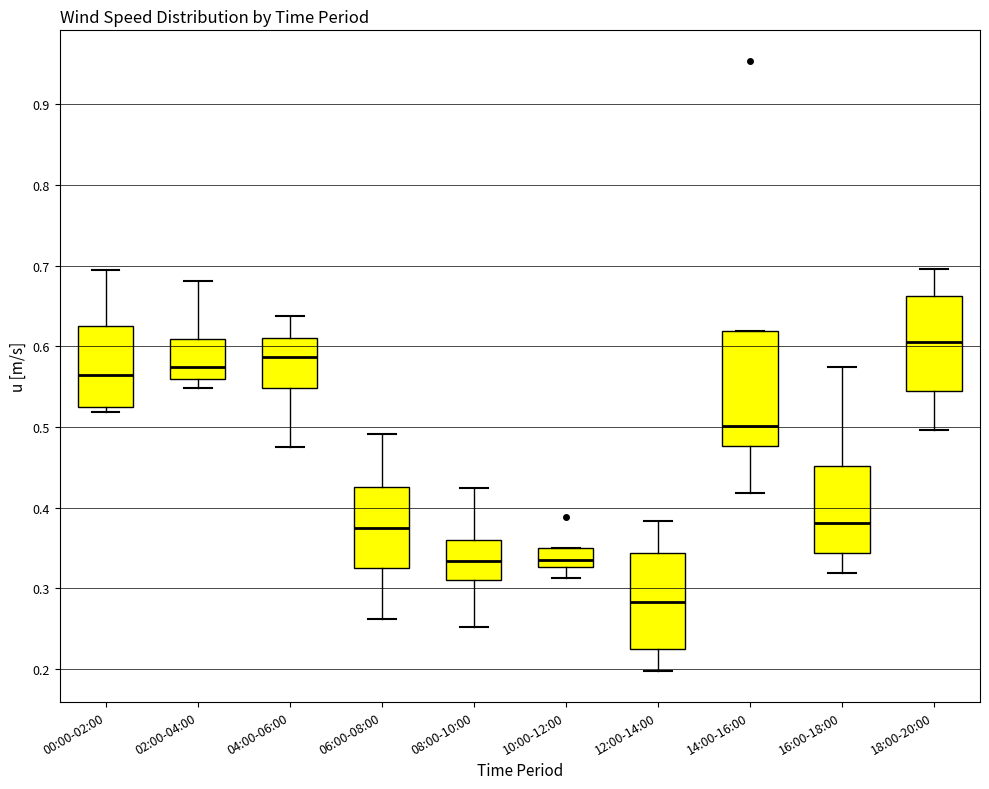

Reading left to right, read every box against the y-axis: the position of its median line, the range the box covers, and the ends of its whiskers. The values are not printed on the chart, so give them approximately, as read against the axis.

00:00-02:00: median 0.56, box 0.52 to 0.62, whiskers 0.52 (just below the box's lower edge) to 0.70
02:00-04:00: median 0.57, box 0.56 to 0.61, whiskers 0.55 to 0.68
04:00-06:00: median 0.59, box 0.55 to 0.61, whiskers 0.47 to 0.64
06:00-08:00: median 0.37, box 0.33 to 0.43, whiskers 0.26 to 0.49
08:00-10:00: median 0.33, box 0.31 to 0.36, whiskers 0.25 to 0.42
10:00-12:00: median 0.34, box 0.33 to 0.35, whiskers 0.31 to 0.35
12:00-14:00: median 0.28, box 0.22 to 0.34, whiskers 0.20 to 0.38
14:00-16:00: median 0.50, box 0.48 to 0.62, whiskers 0.42 to 0.62
16:00-18:00: median 0.38, box 0.34 to 0.45, whiskers 0.32 to 0.57
18:00-20:00: median 0.61, box 0.55 to 0.66, whiskers 0.50 to 0.70